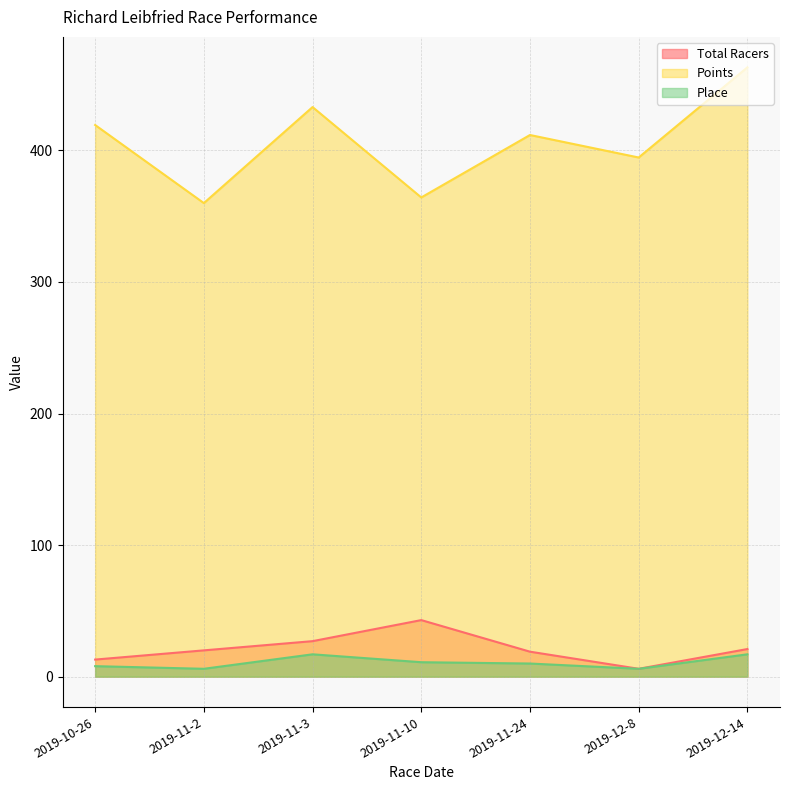

List the labels in order of Total Racers value, largest first.

2019-11-10, 2019-11-3, 2019-12-14, 2019-11-2, 2019-11-24, 2019-10-26, 2019-12-8